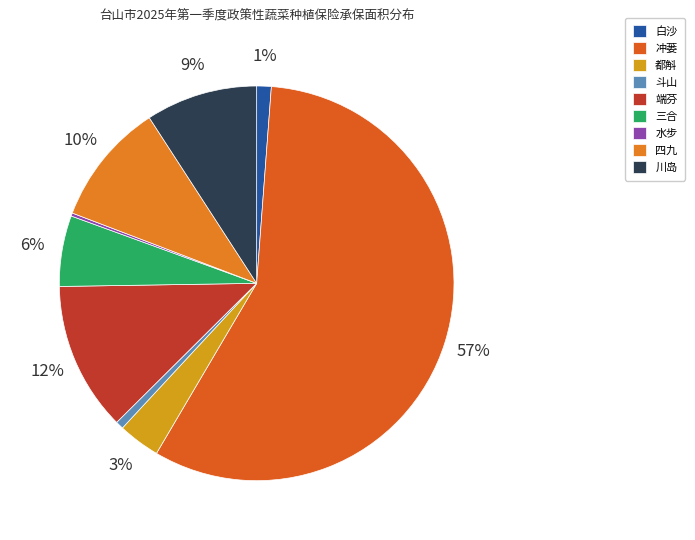

Rank the categories by value from lowest to highest.

水步, 斗山, 白沙, 都斛, 三合, 川岛, 四九, 端芬, 冲蒌